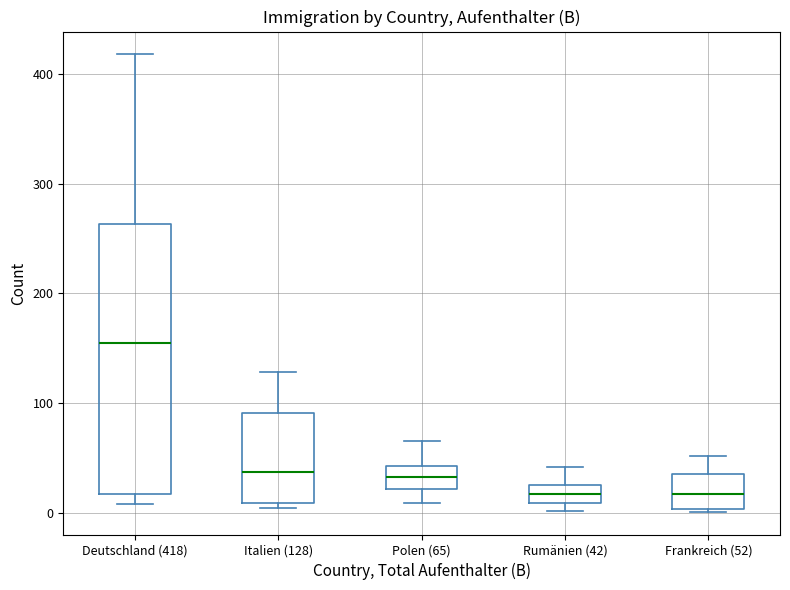

Reading left to right, read every box against the y-axis: the position of its median line, the range the box covers, and the ends of its whiskers. The values are not printed on the chart, so give them approximately, as read against the axis.

Deutschland (418): median 160, box 20 to 260, whiskers 10 to 420
Italien (128): median 40, box 10 to 90, whiskers 0 to 130
Polen (65): median 30, box 20 to 40, whiskers 10 to 70
Rumänien (42): median 20, box 10 to 30, whiskers 0 to 40
Frankreich (52): median 20, box 0 to 40, whiskers 0 to 50